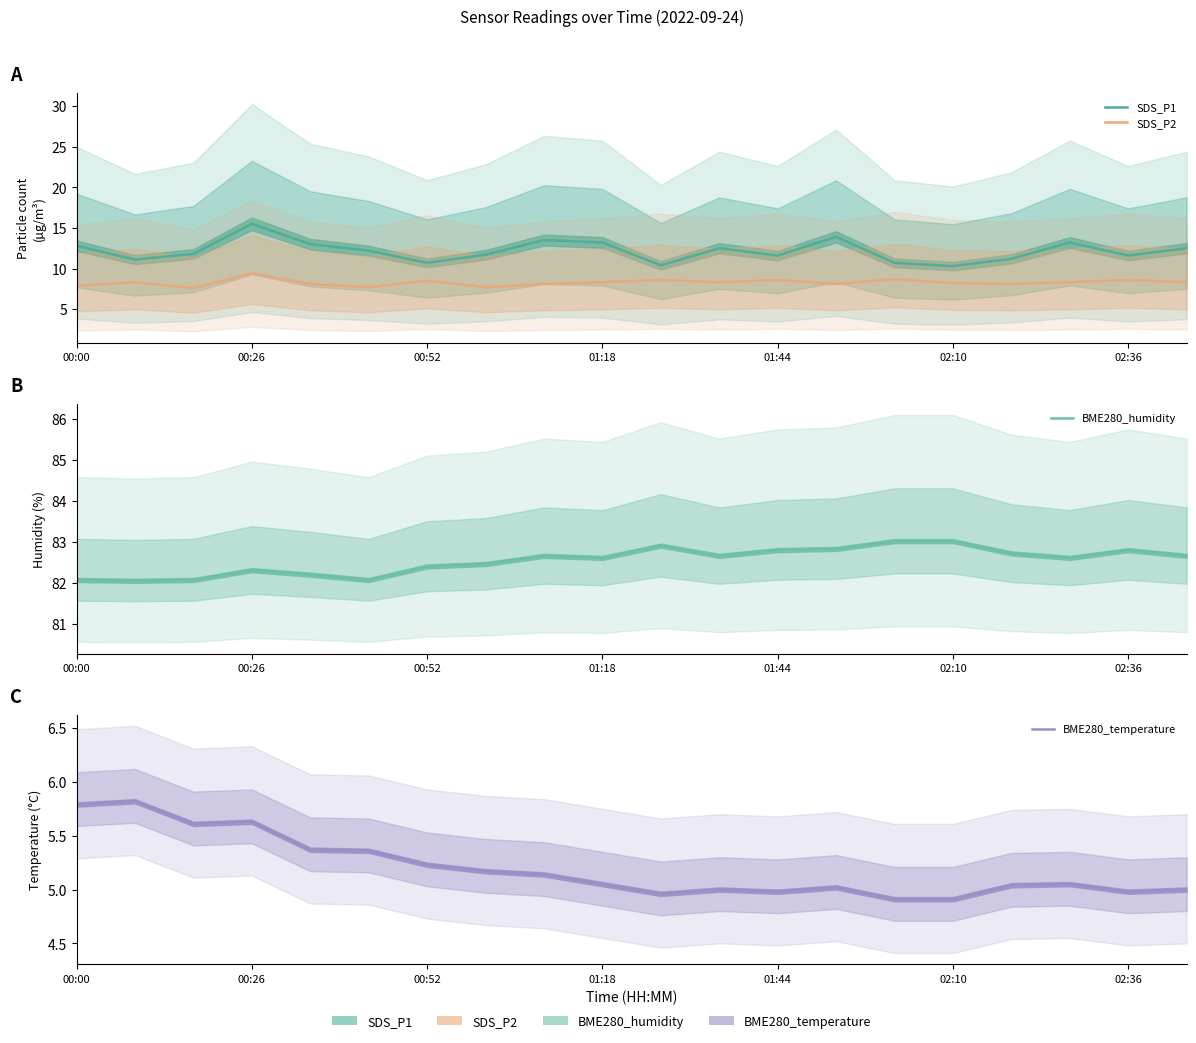

True or false: SDS_P1 has more than 2 interior local peaks.

True